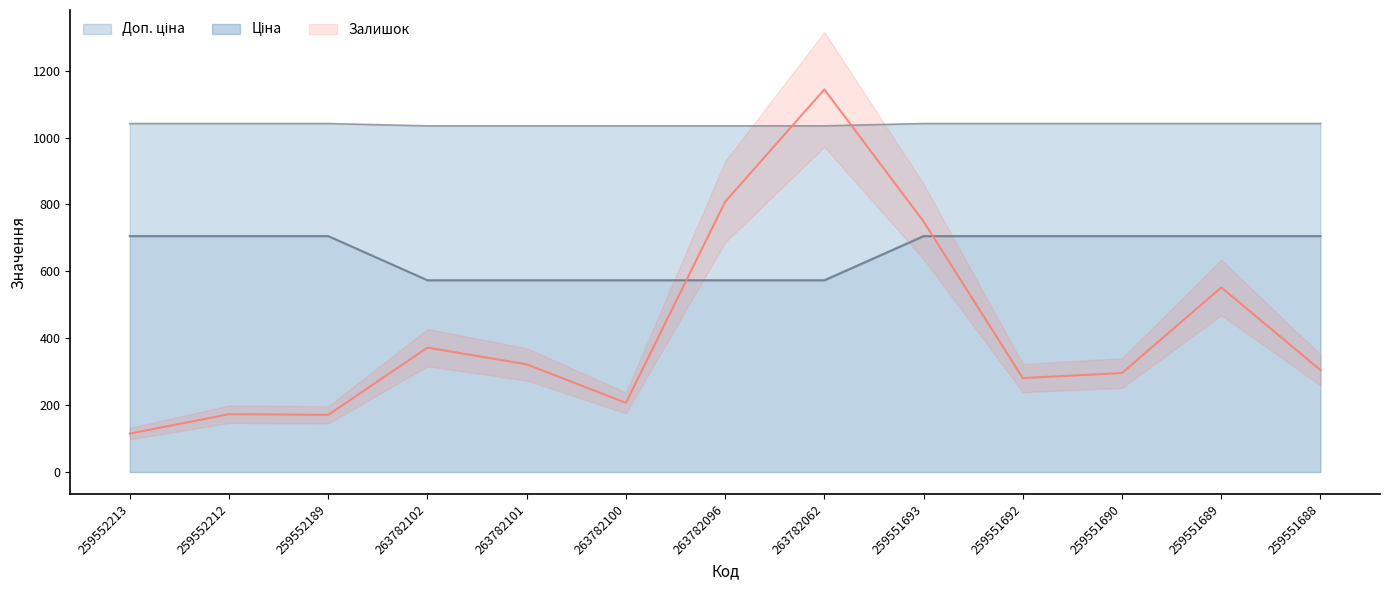

What is the sum of the Залишок values at 263782100 and 259551689?

759.0